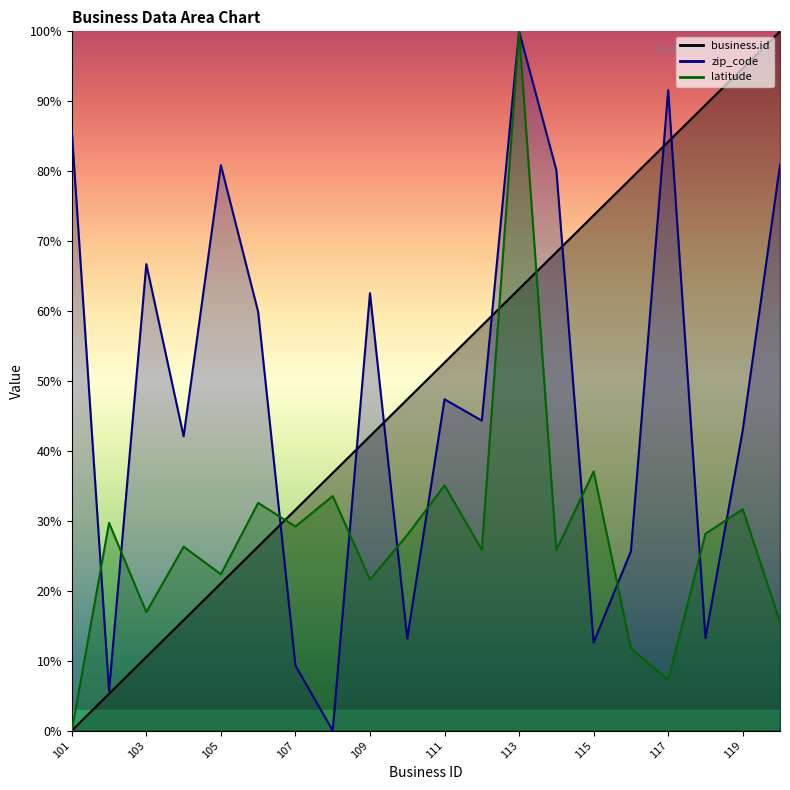

What is the value of the zip_code point at the 6th from the left?

59.9